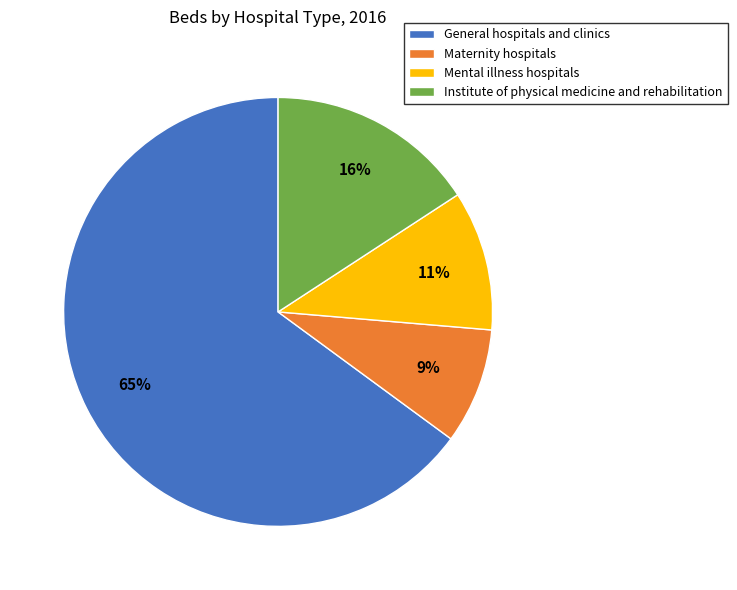

Which slice represents more than half of the pie?

General hospitals and clinics